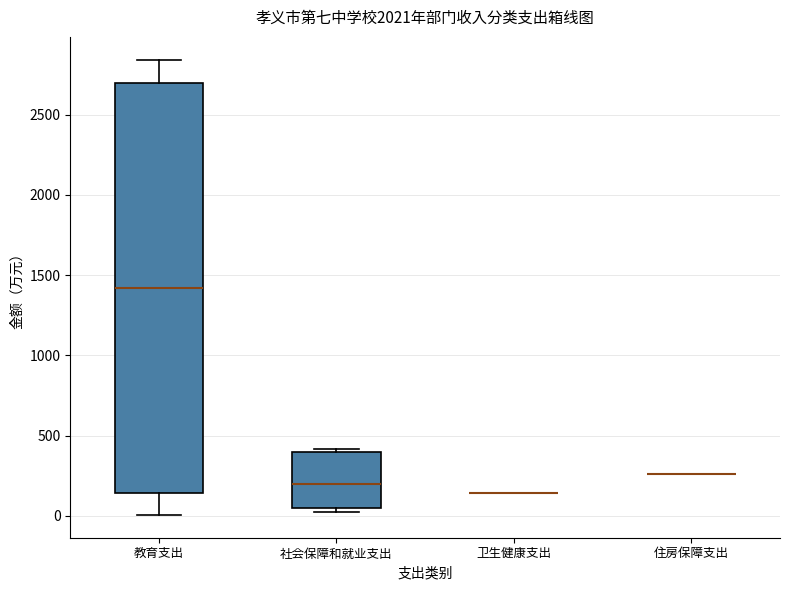

Which box is the tallest, from its lower edge to its upper edge?

教育支出